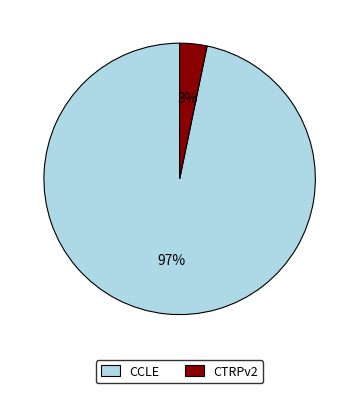

How many slices are in this pie chart?

2